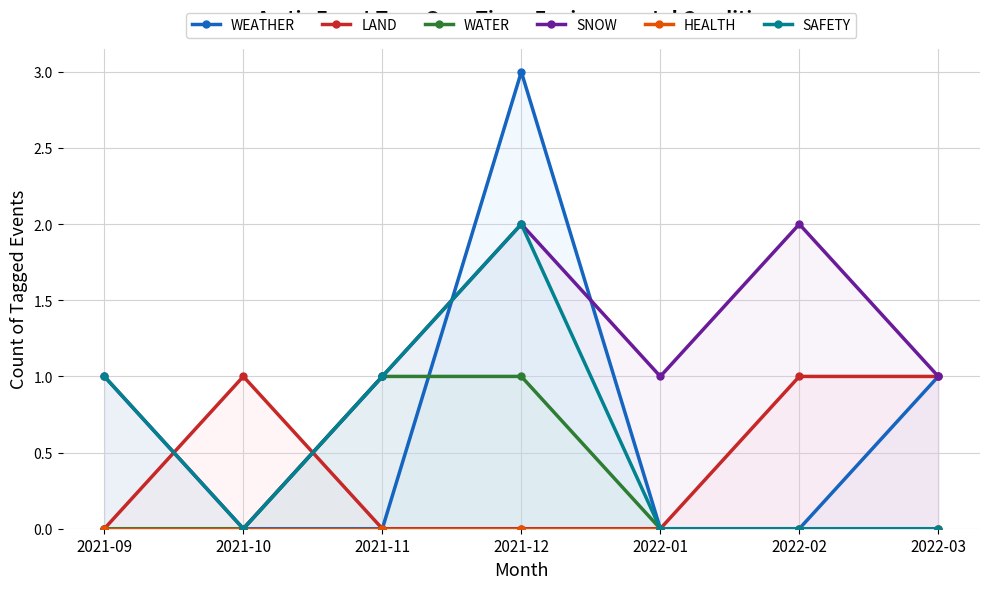

Which has a higher value, 2021-12 or 2021-09?

2021-12